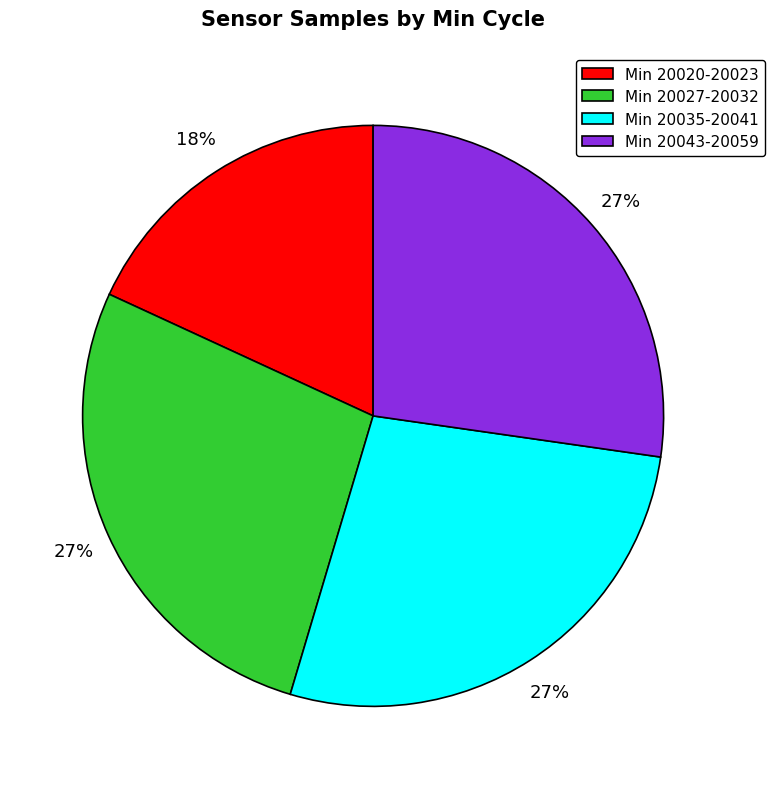

How many slices are in this pie chart?

4